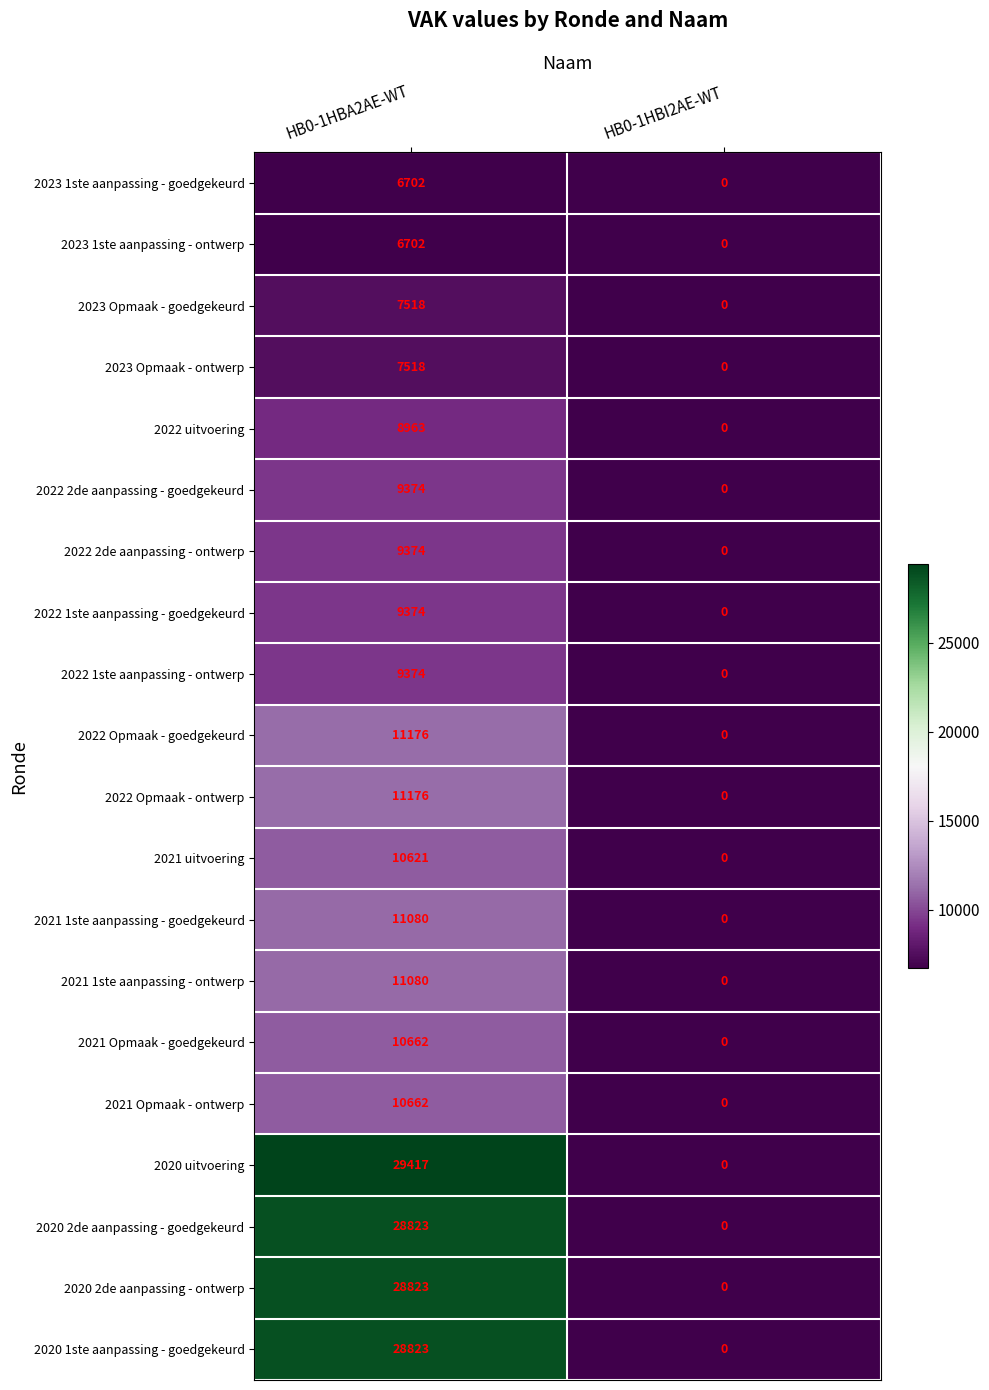

At which category is the sum across all series the highest?

HB0-1HBA2AE-WT